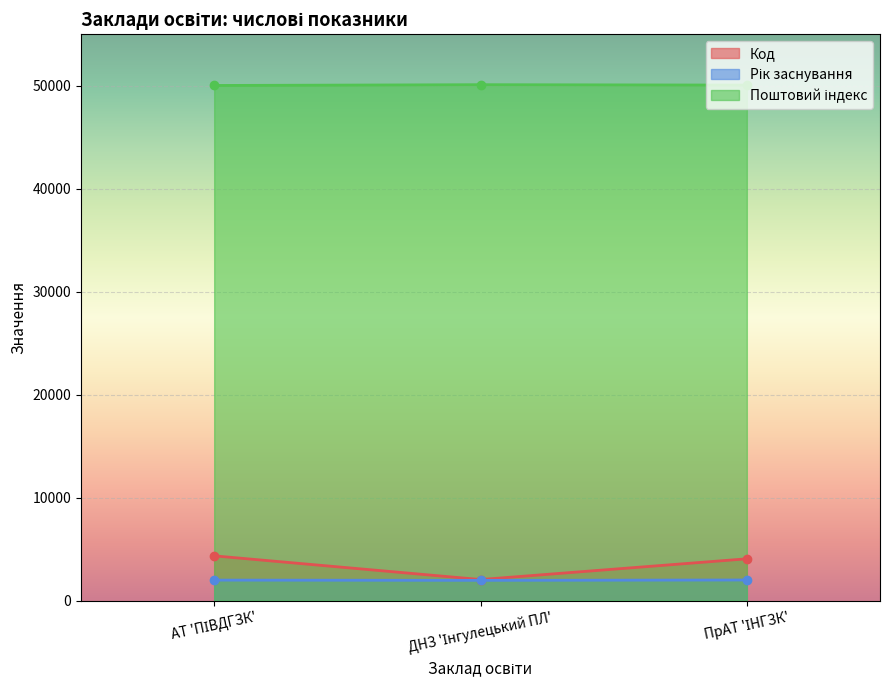

What is the highest value of the Код series?

4349